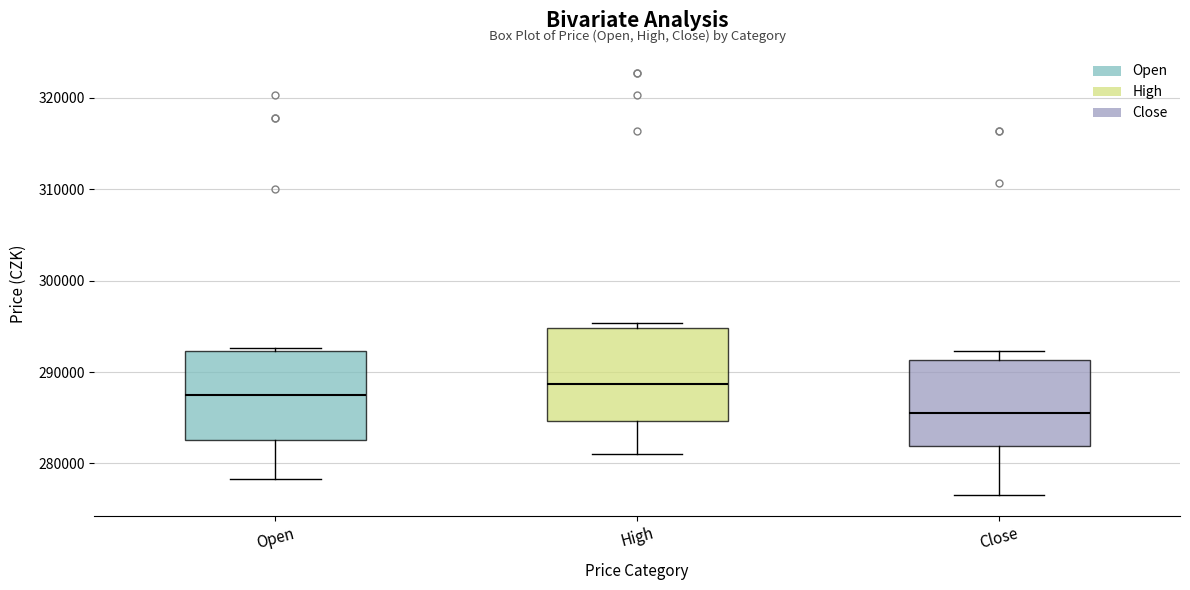

Reading left to right, transcribe this box plot: for each box, give where its median line is, the range the box spans, and where its two whiskers end, as read against the y-axis. The values are not printed on the chart, so give them approximately, as read against the axis.

Open: median 288000, box 283000 to 292000, whiskers 278000 to 293000
High: median 289000, box 285000 to 295000, whiskers 281000 to 295000 (just above the box's upper edge)
Close: median 285000, box 282000 to 291000, whiskers 277000 to 292000